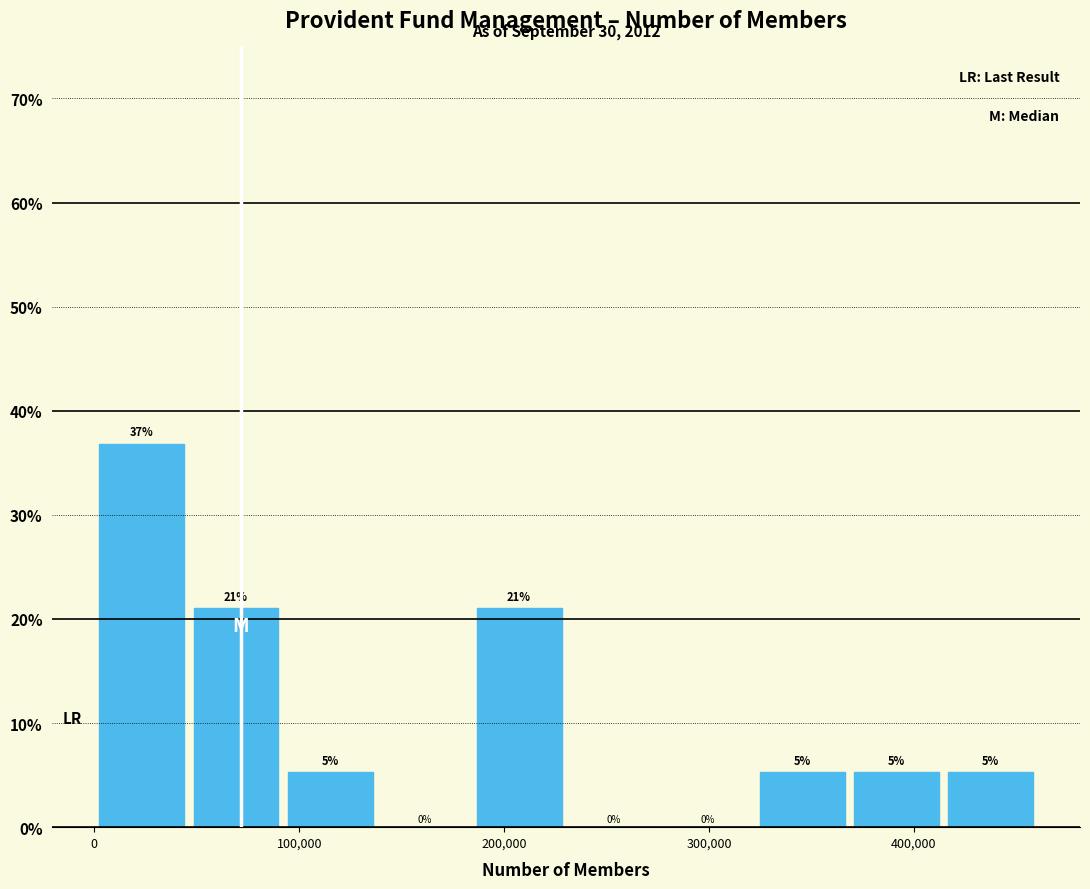

Over which range of the x-axis is the bar tallest?

0 to 50000